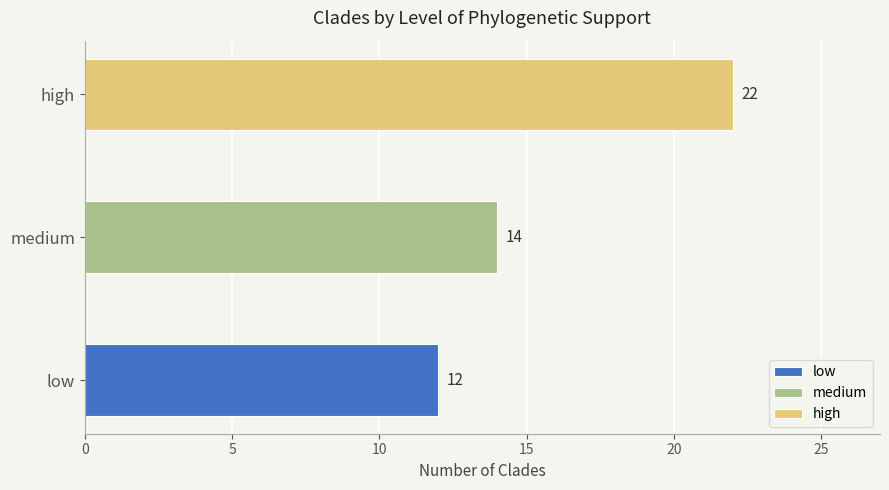

What position from the left is medium?

2